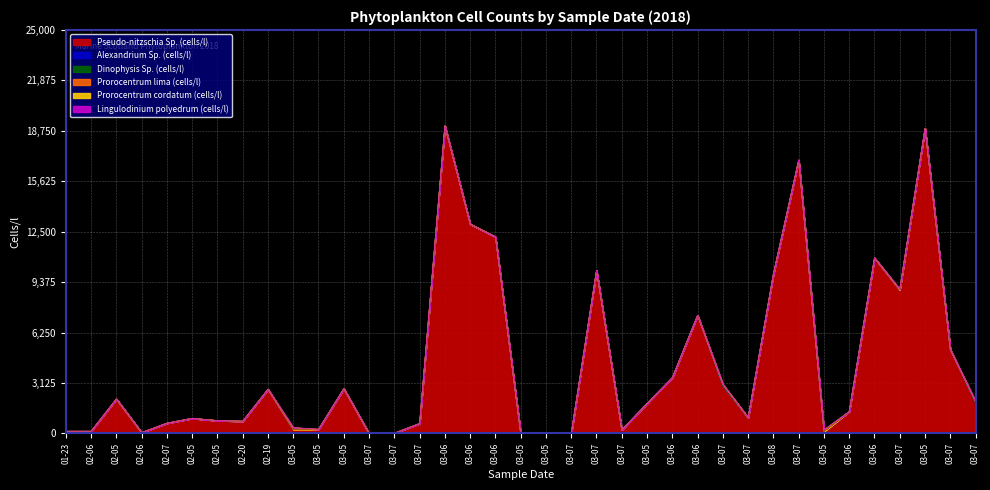

How many interior local valleys does the Pseudo-nitzschia Sp. (cells/l) series have?

7